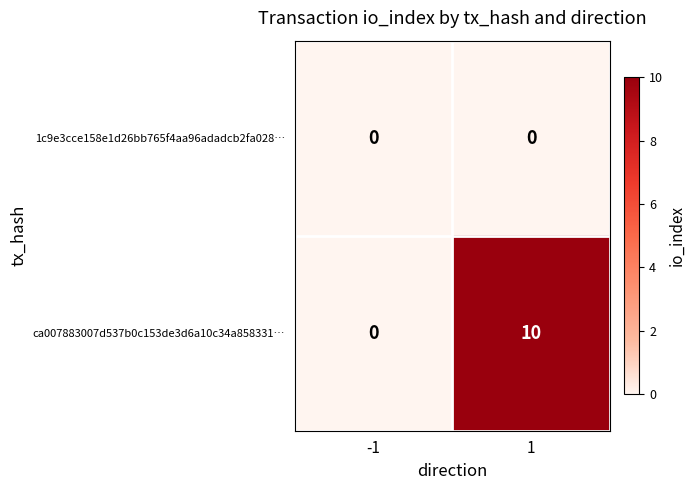

What is the difference between the highest and lowest values at 1?

10